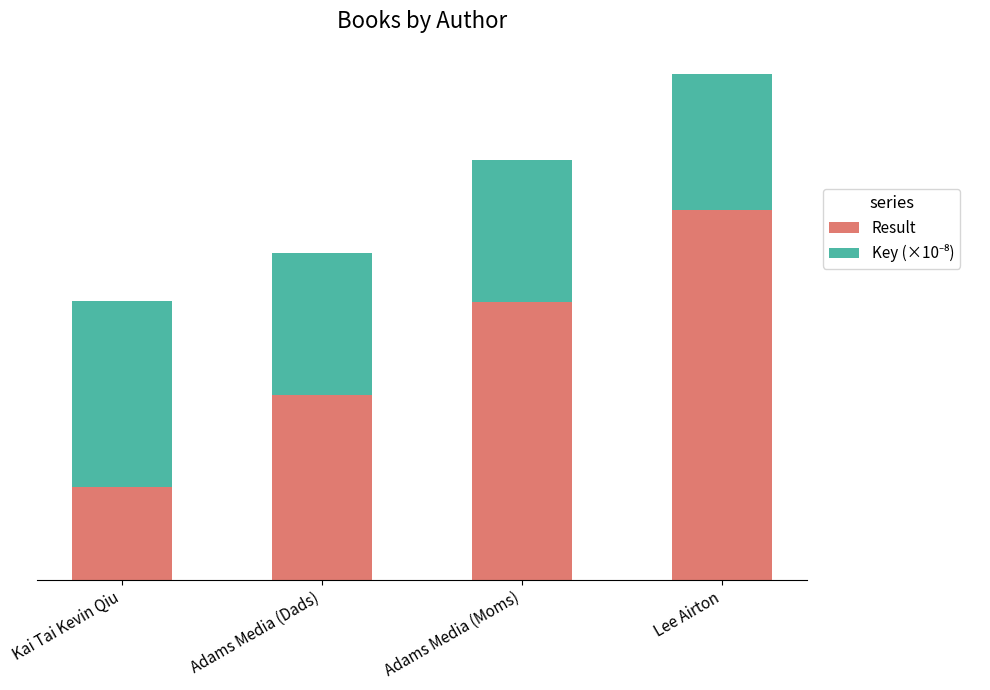

What is the total value across all series at Kai Tai Kevin Qiu?

3.0